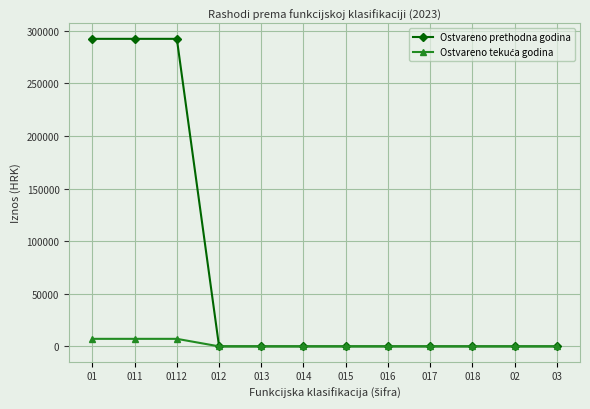

The value of Ostvareno prethodna godina at 012 is 90929.0. True or false?

False